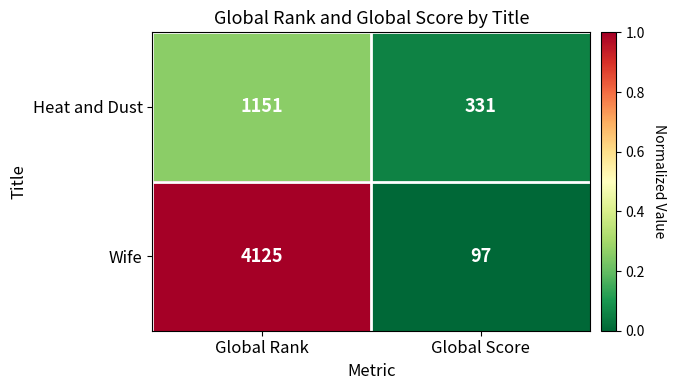

What is the spread (max minus min) of values at Global Rank?

2974